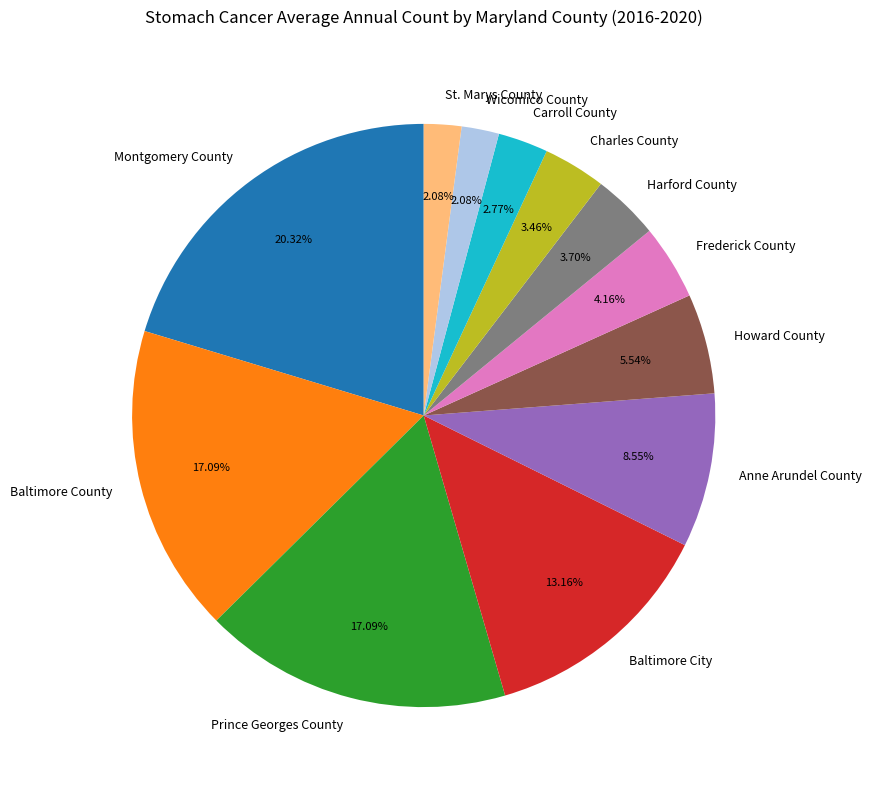

Count the number of slices in the pie.

12